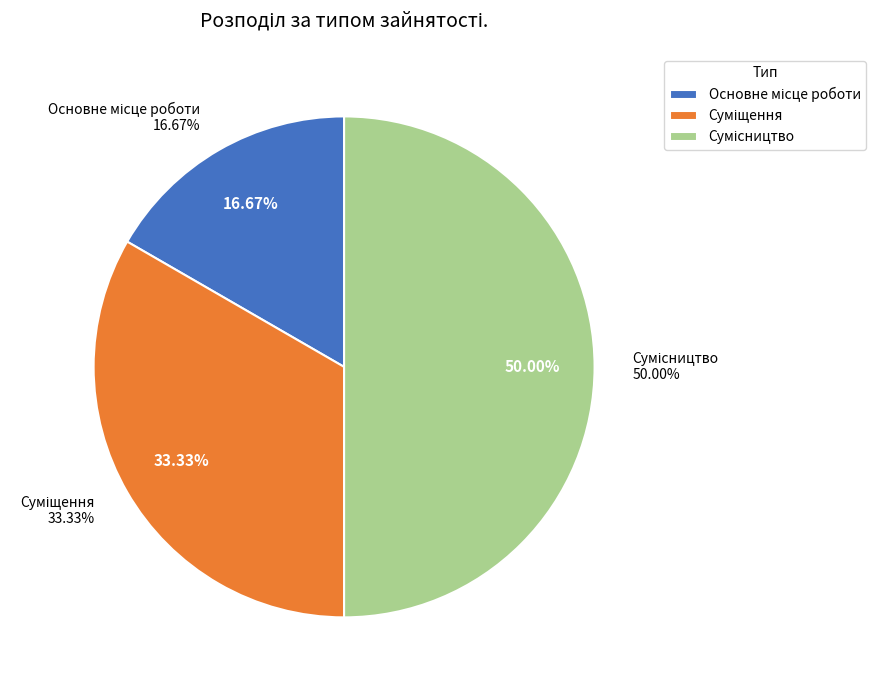

Is there a majority slice in this chart?

No